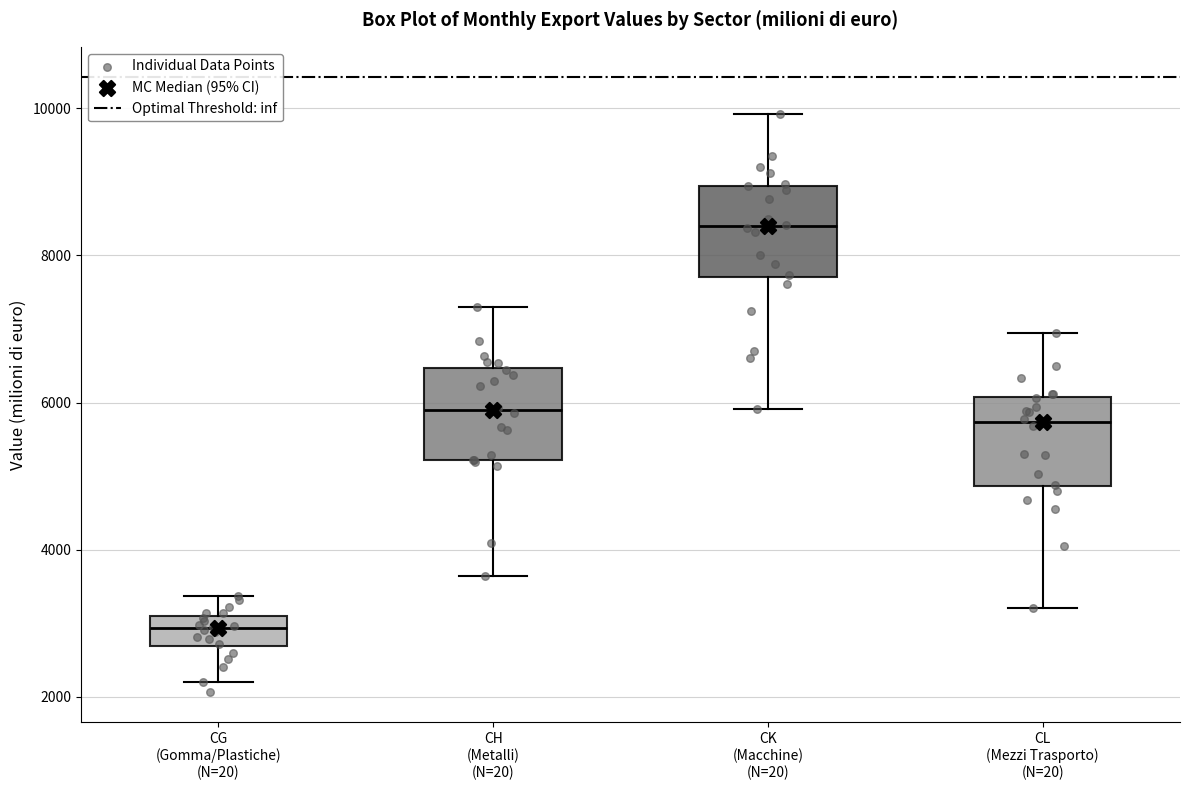

Reading left to right, transcribe this box plot: for each box, give where its median line is, the range the box spans, and where its two whiskers end, as read against the y-axis. The values are not printed on the chart, so give them approximately, as read against the axis.

CG (Gomma/Plastiche) (N=20): median 3000 (inside the box), box 2600 to 3000, whiskers 2200 to 3400
CH (Metalli) (N=20): median 5800, box 5200 to 6400, whiskers 3600 to 7400
CK (Macchine) (N=20): median 8400, box 7800 to 9000, whiskers 6000 to 10000
CL (Mezzi Trasporto) (N=20): median 5800, box 4800 to 6000, whiskers 3200 to 7000